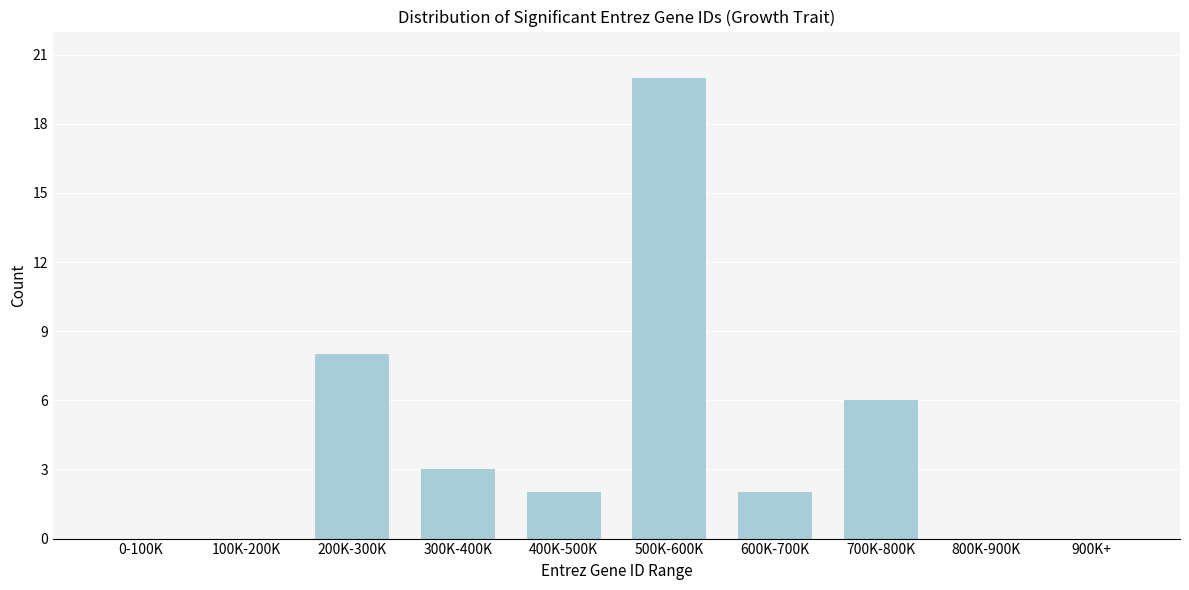

Reading left to right, list all the values displayed in this chart.

0-100K=0	100K-200K=0	200K-300K=8	300K-400K=3	400K-500K=2	500K-600K=20	600K-700K=2	700K-800K=6	800K-900K=0	900K+=0